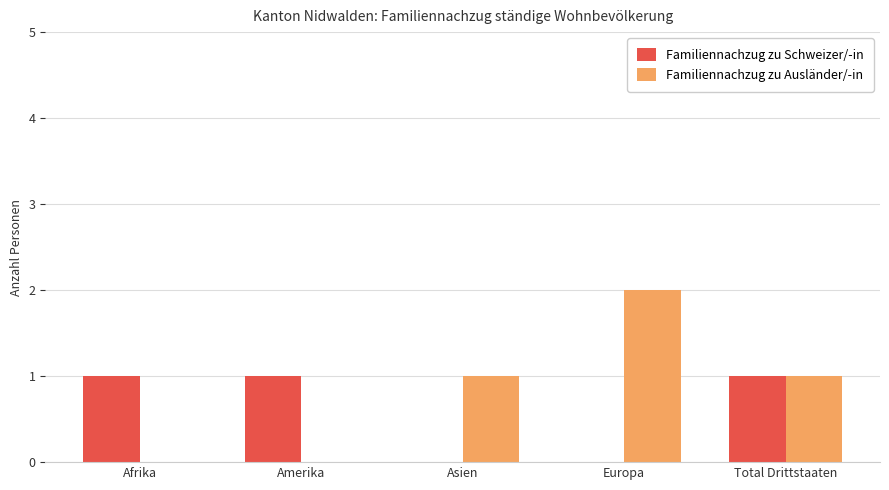

Which series has the widest spread of values?

Familiennachzug zu Ausländer/-in